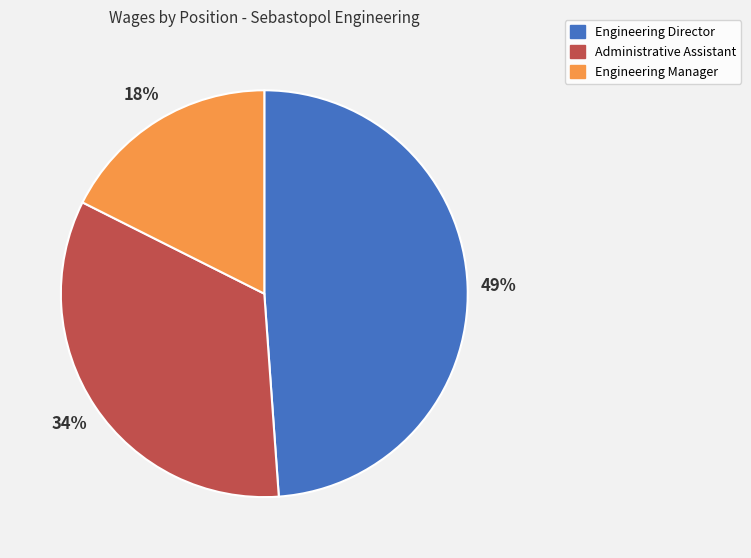

To the nearest percent, what portion does Engineering Manager represent?

18%